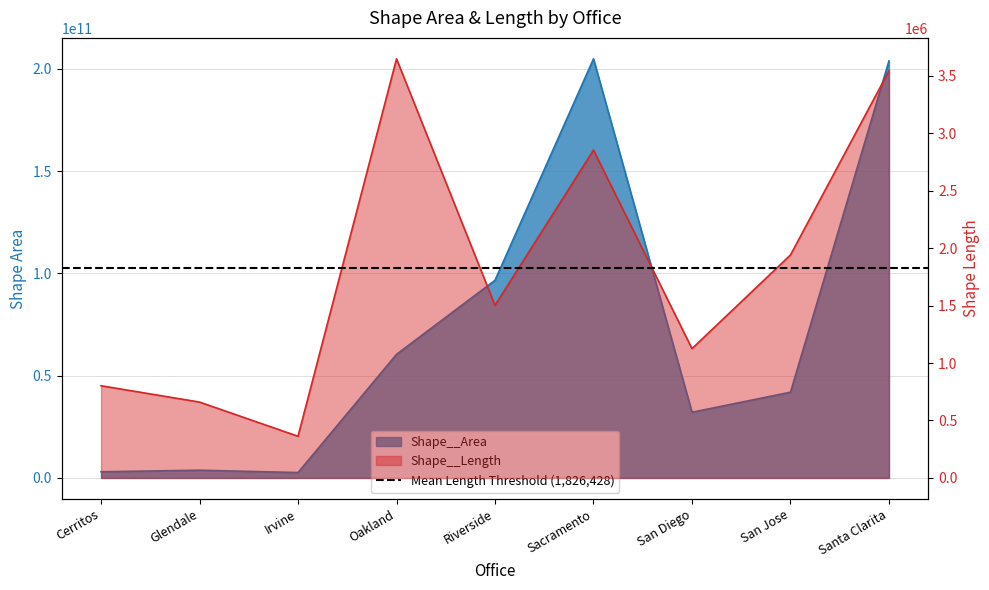

Reading left to right, extract all data points from this chart.

Shape__Area: Cerritos=3027615243.7	Glendale=3786762865.7	Irvine=2636524593.3	Oakland=60435962098.5	Riverside=96640544960.5	Sacramento=204902860534.2	San Diego=32120126924.7	San Jose=41921219184.5	Santa Clarita=203862955358.8
Shape__Length: Cerritos=802395.2	Glendale=660332.7	Irvine=362764.9	Oakland=3647601.6	Riverside=1502137.4	Sacramento=2853112.1	San Diego=1125526.5	San Jose=1940634.5	Santa Clarita=3543347.3